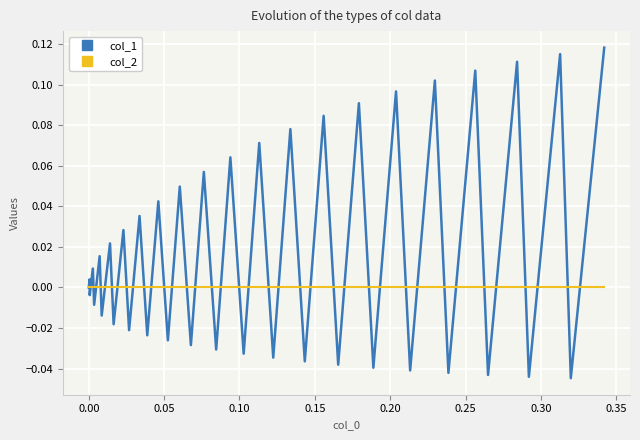

Count the number of data series in this chart.

2